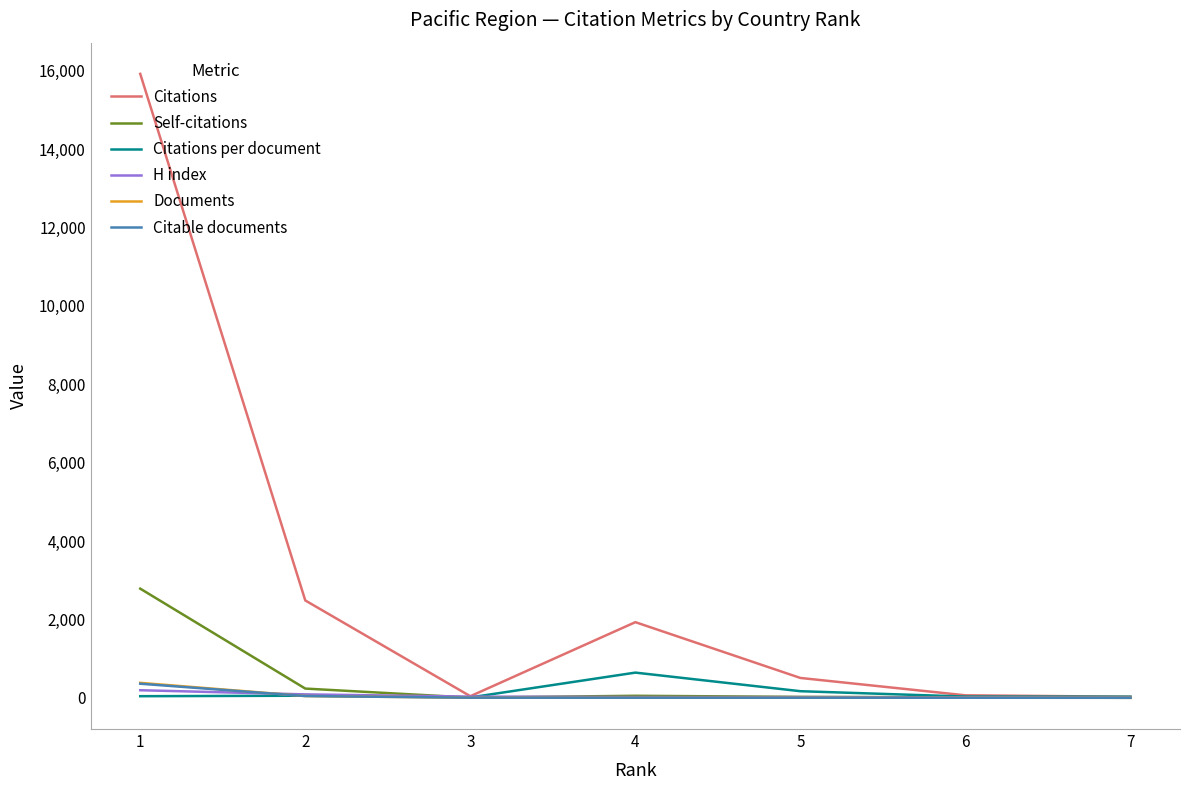

What is the value of the Documents point at the 4th from the left?

3.0